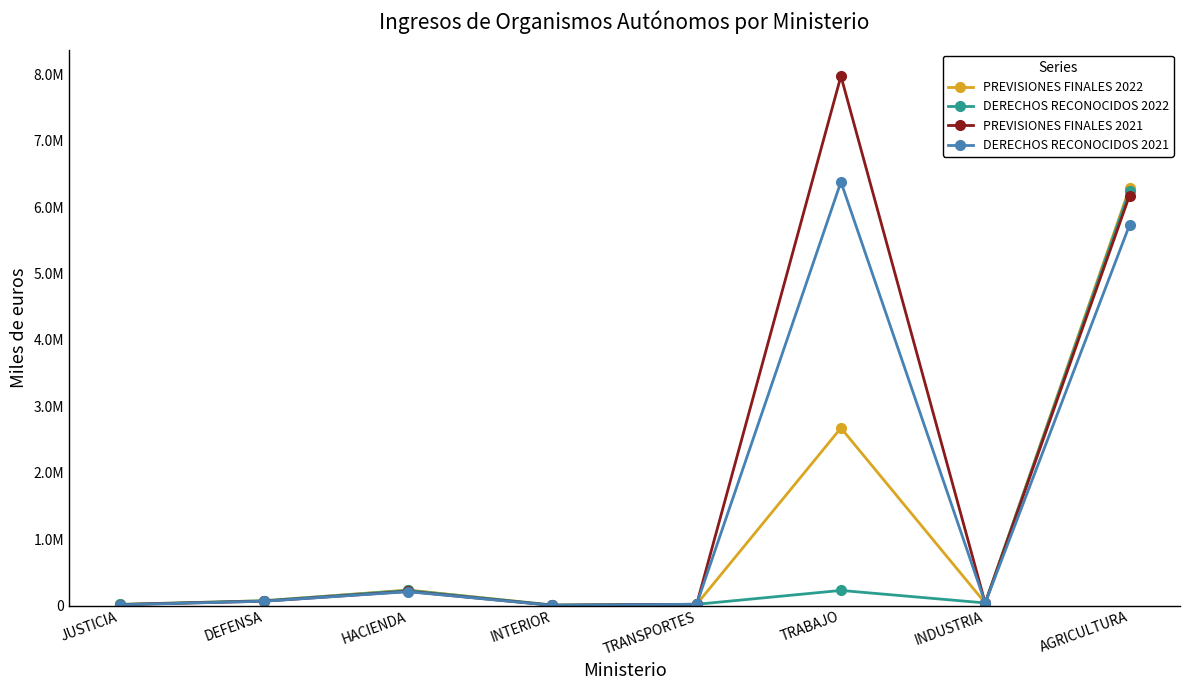

At which category is the sum across all series the highest?

AGRICULTURA